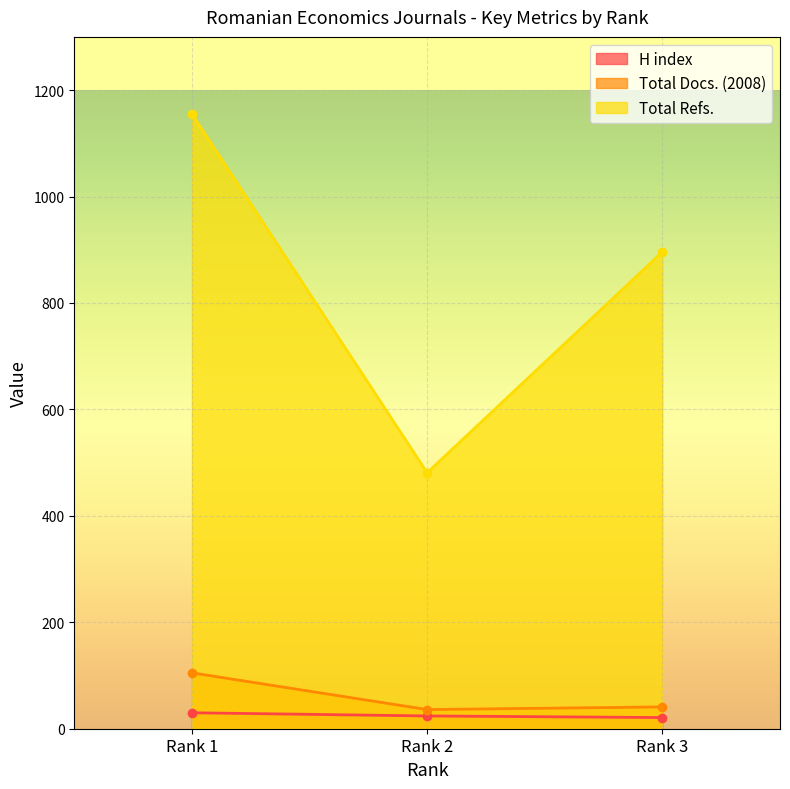

How many data points does each series have?

3